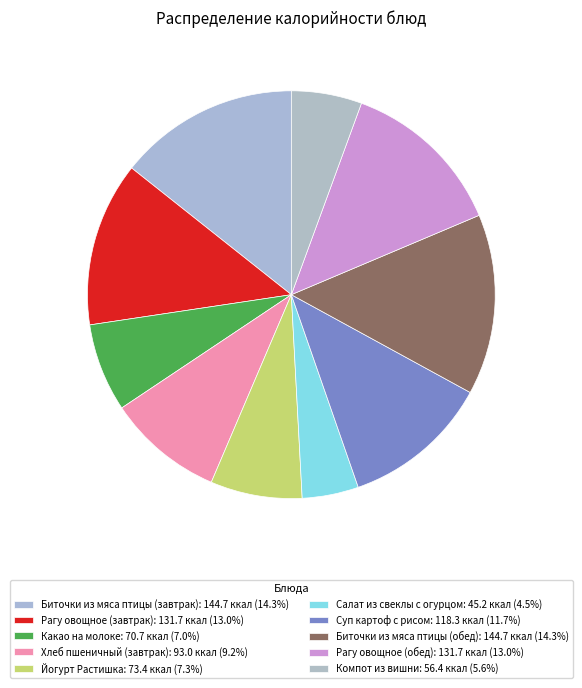

What percentage is the Салат из свеклы с огурцом slice, to the nearest percent?

4%